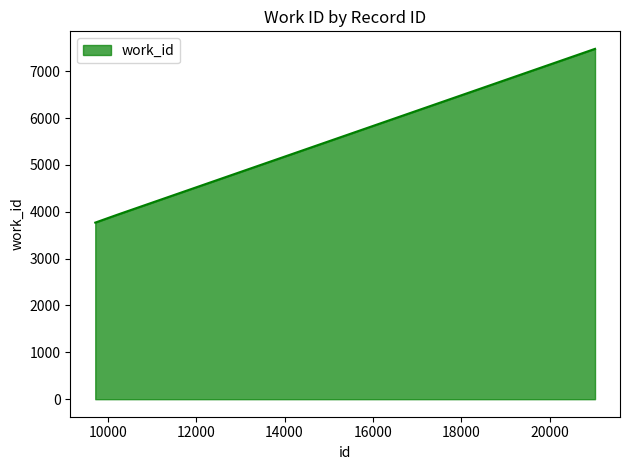

How many lines are shown in the chart?

1